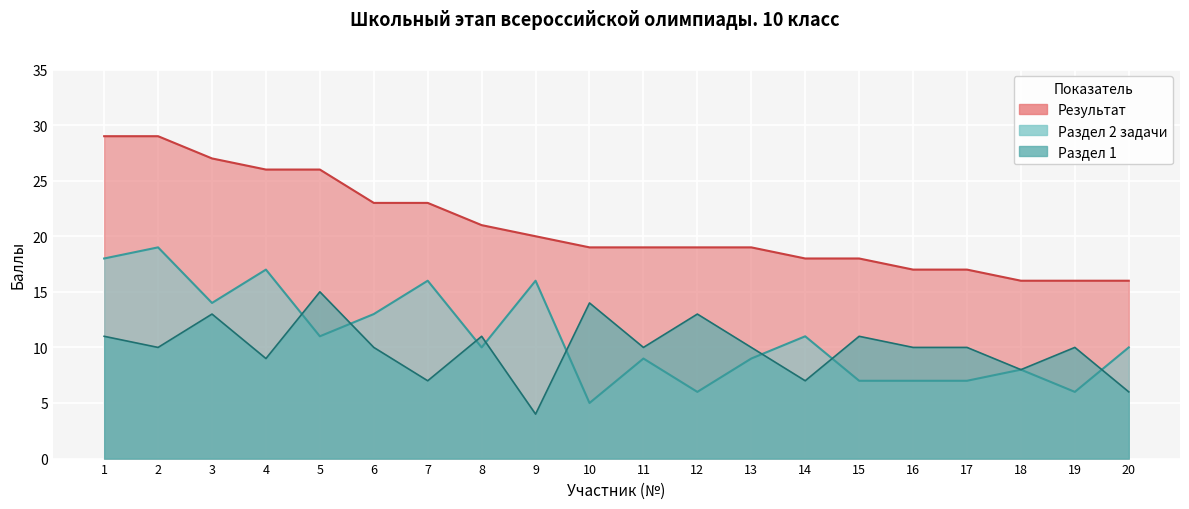

How many series are shown in this chart?

3